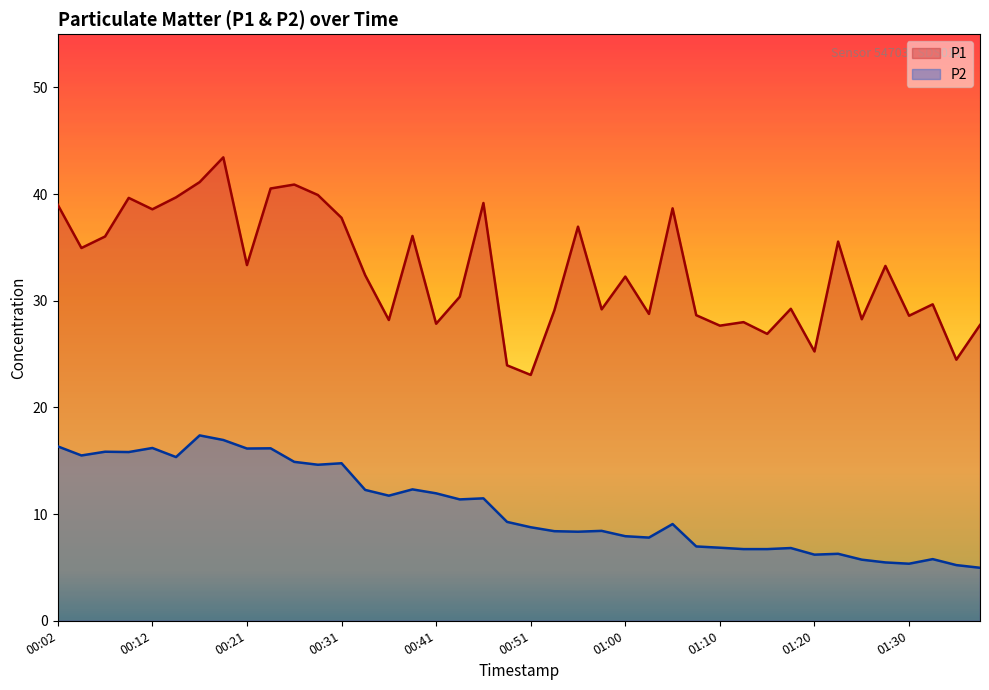

What is the greatest value displayed?

43.5